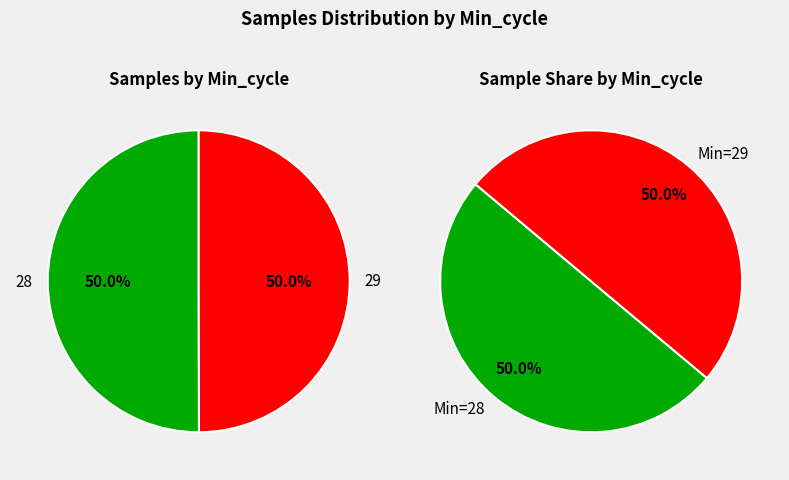

Is 28 the majority of the pie?

No